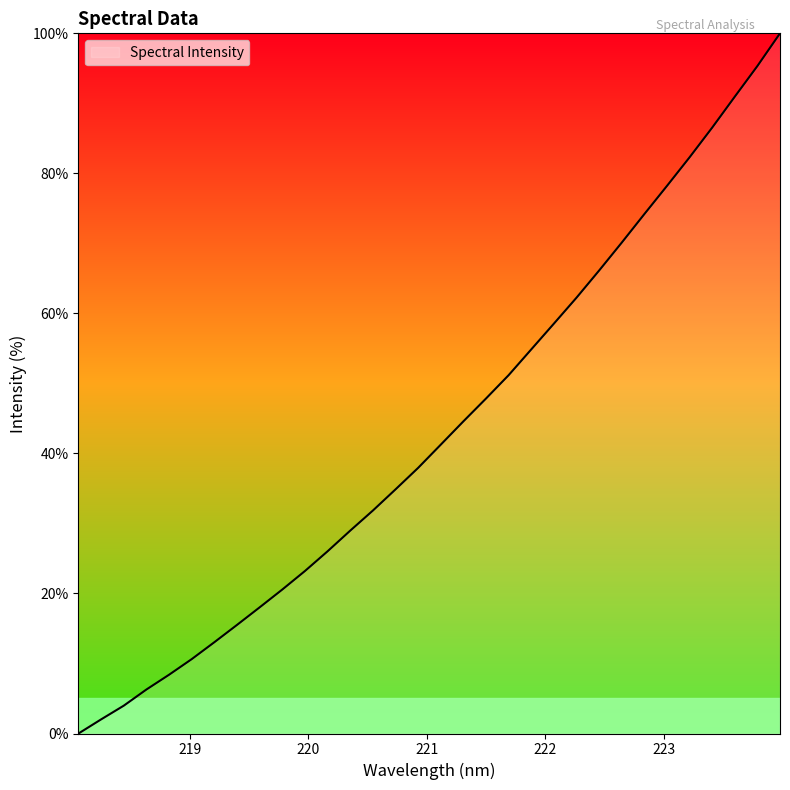

What is the maximum value shown in the chart?

100.0